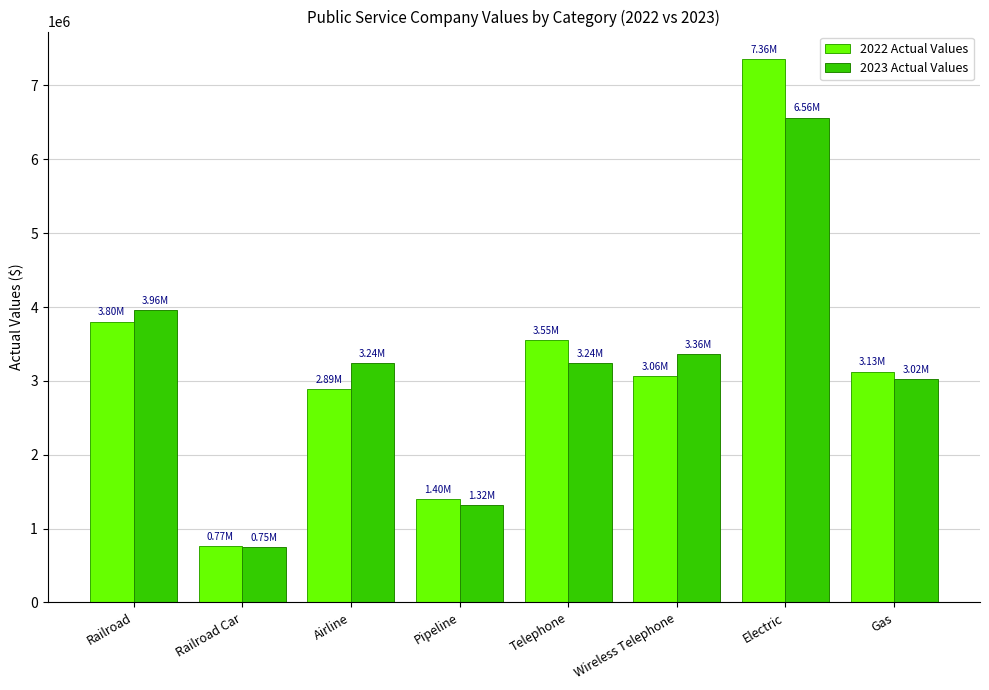

Is the value of 2023 Actual Values at Electric greater than the value of 2022 Actual Values at Wireless Telephone?

Yes